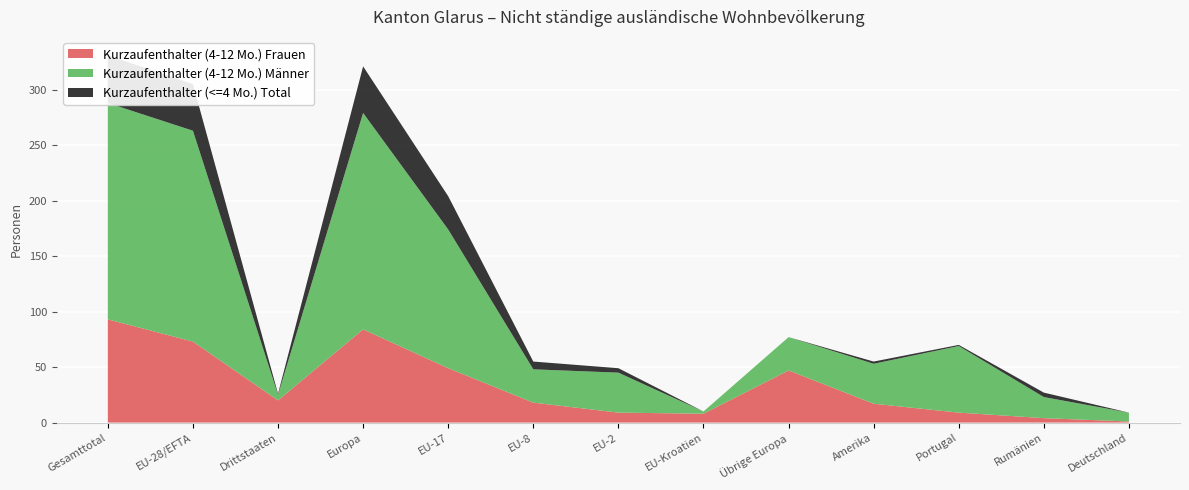

Reading right to left, transcribe all the data shown in this chart.

Kurzaufenthalter (4-12 Mo.) Frauen: 1	4	9	17	47	8	9	18	49	84	20	73	93
Kurzaufenthalter (4-12 Mo.) Männer: 8	19	60	36	30	2	36	30	125	195	5	190	195
Kurzaufenthalter (<=4 Mo.) Total: 0	4	1	2	0	0	4	7	30	42	1	42	43